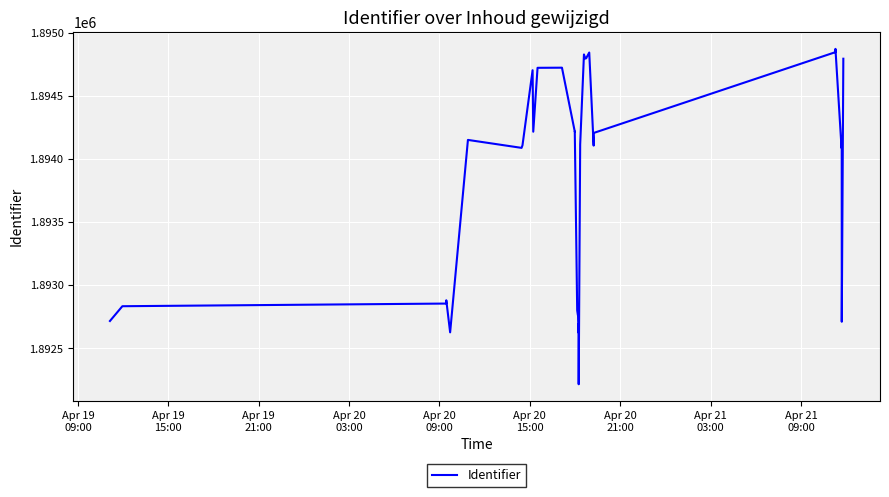

What is the value of the 27th point from the left?

1894843